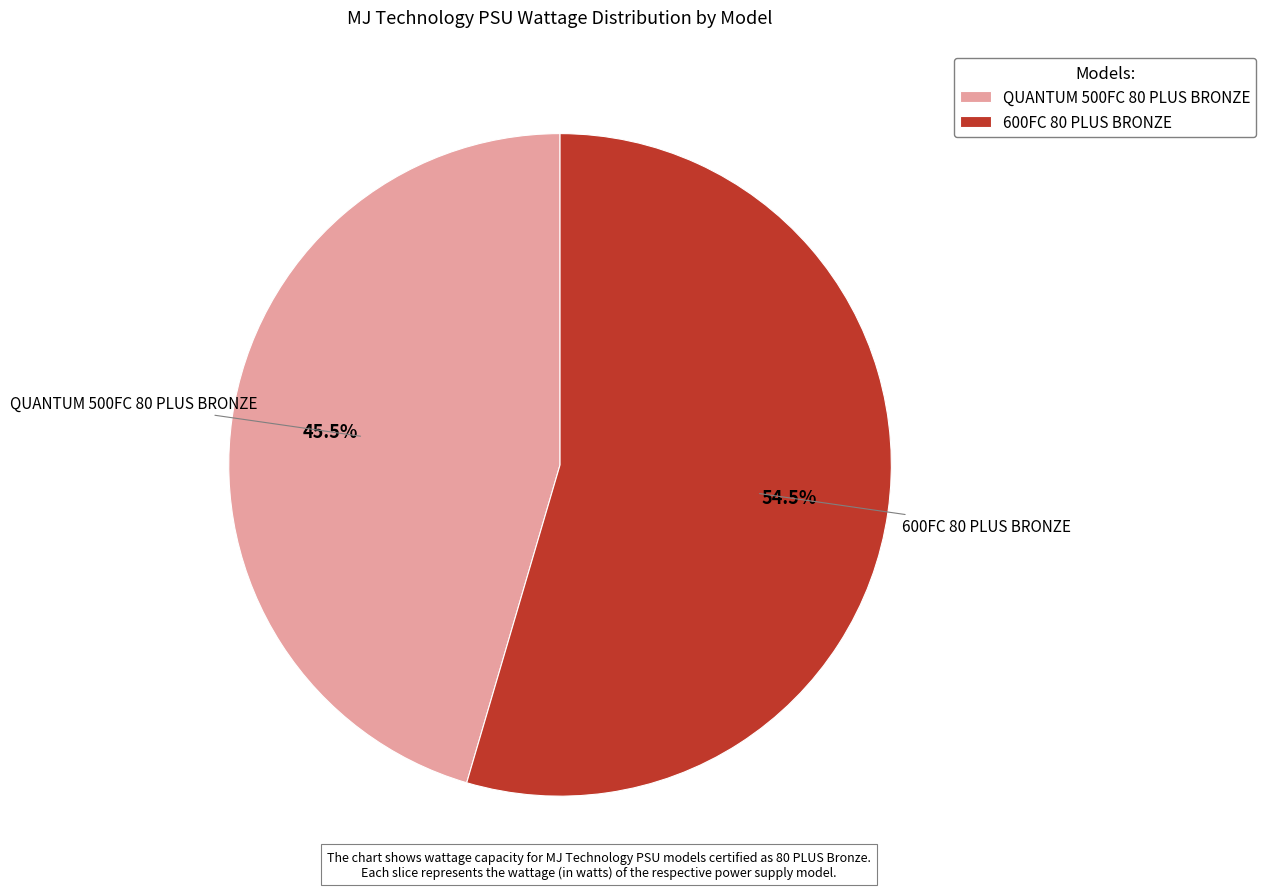

To the nearest percent, what is the average slice percentage?

50%